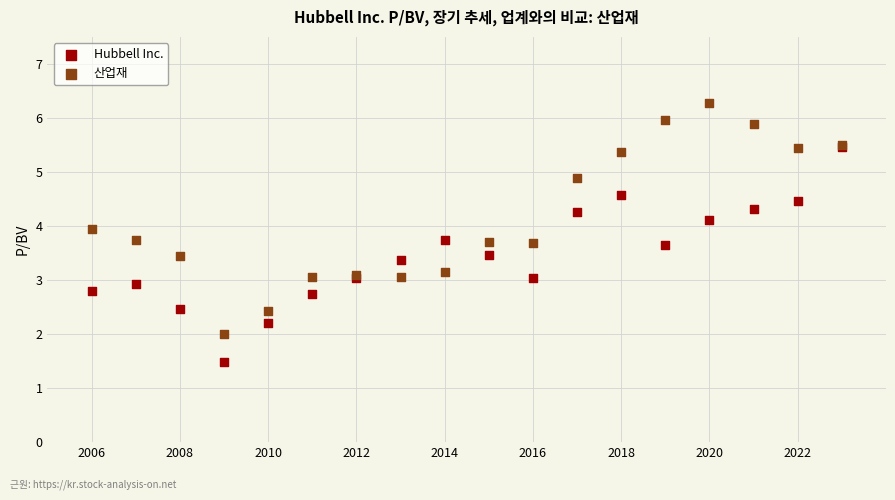

Which series reaches the minimum Y coordinate?

Hubbell Inc.